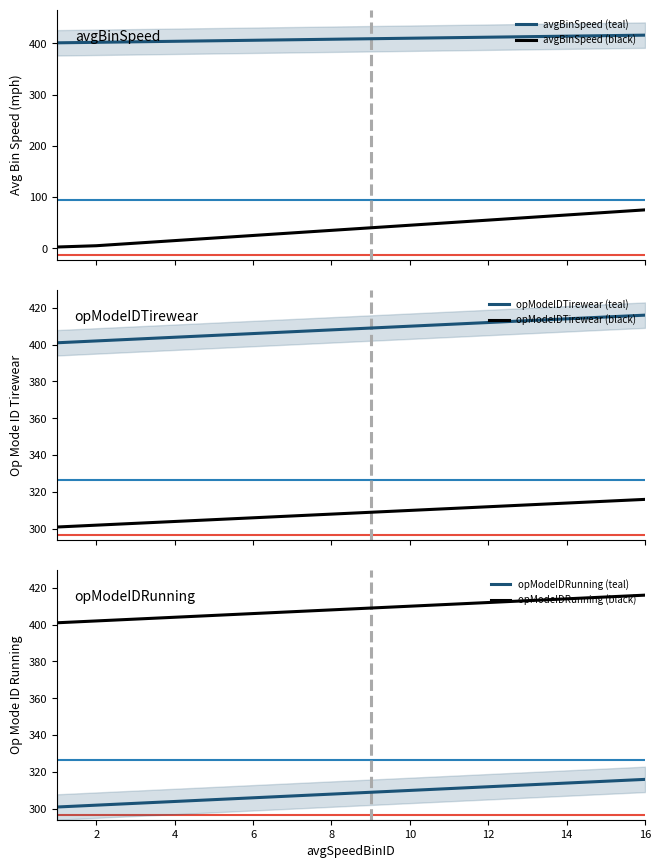

At how many categories does at least one series exceed 175?

16